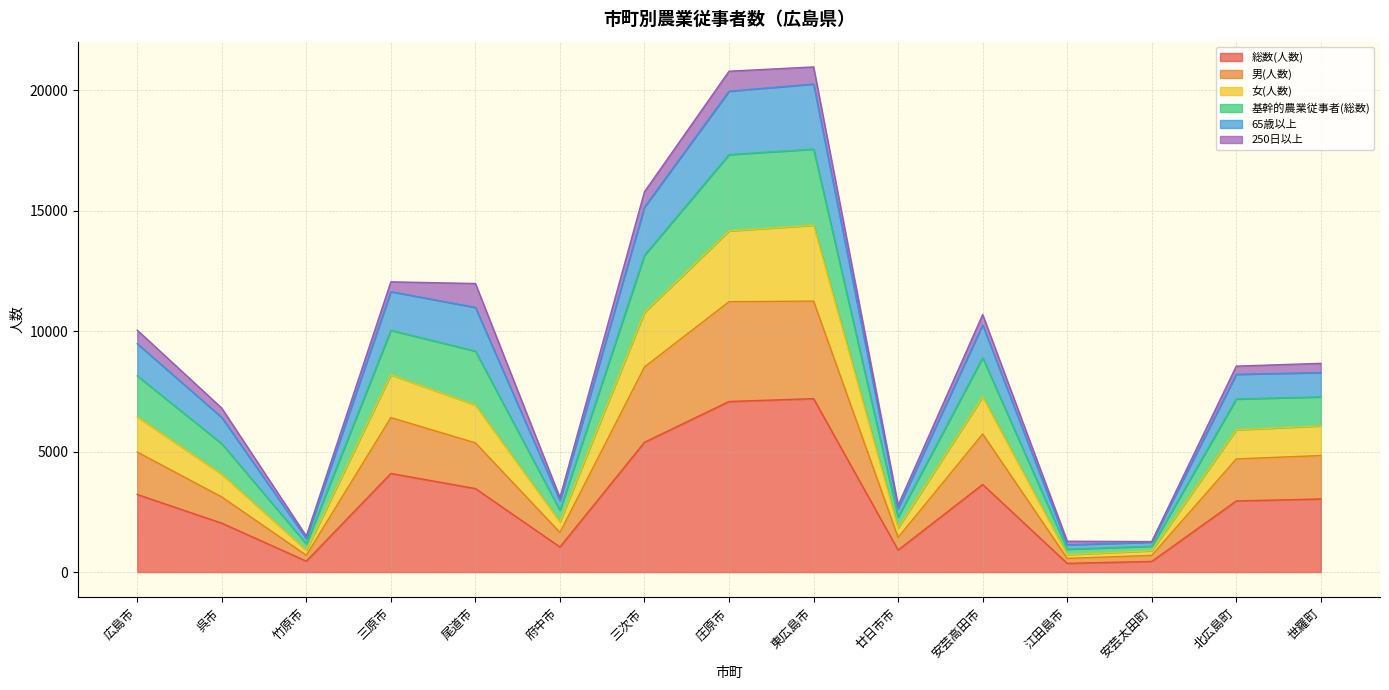

What position from the right is 三原市?

12